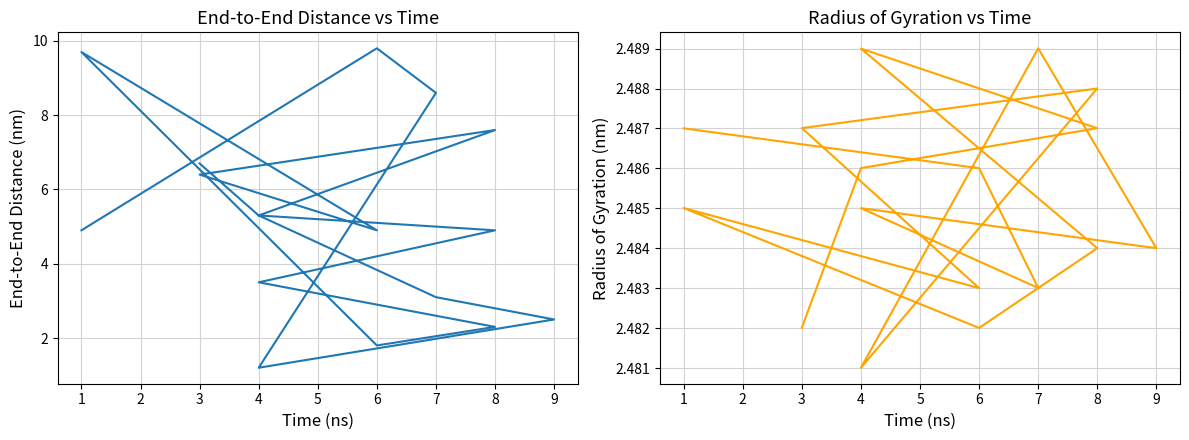

Which series has the largest total across all categories?

col_3+col_4